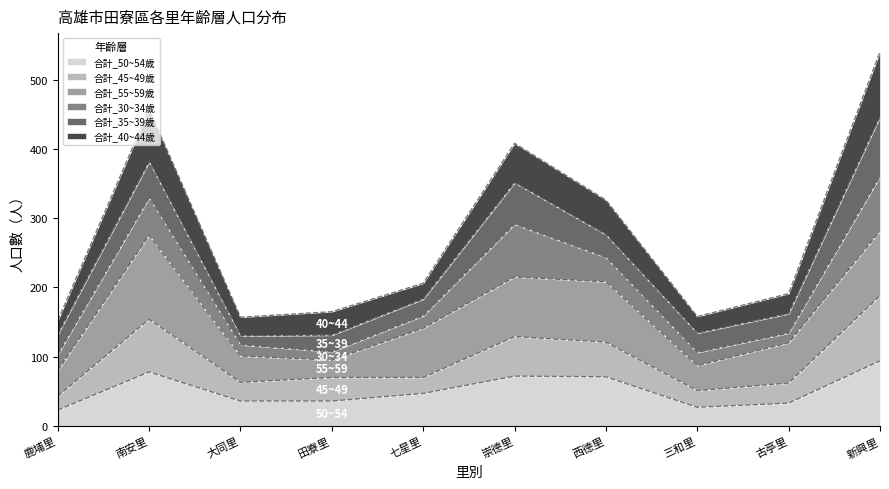

Which has a higher value, 崇德里 or 七星里?

崇德里